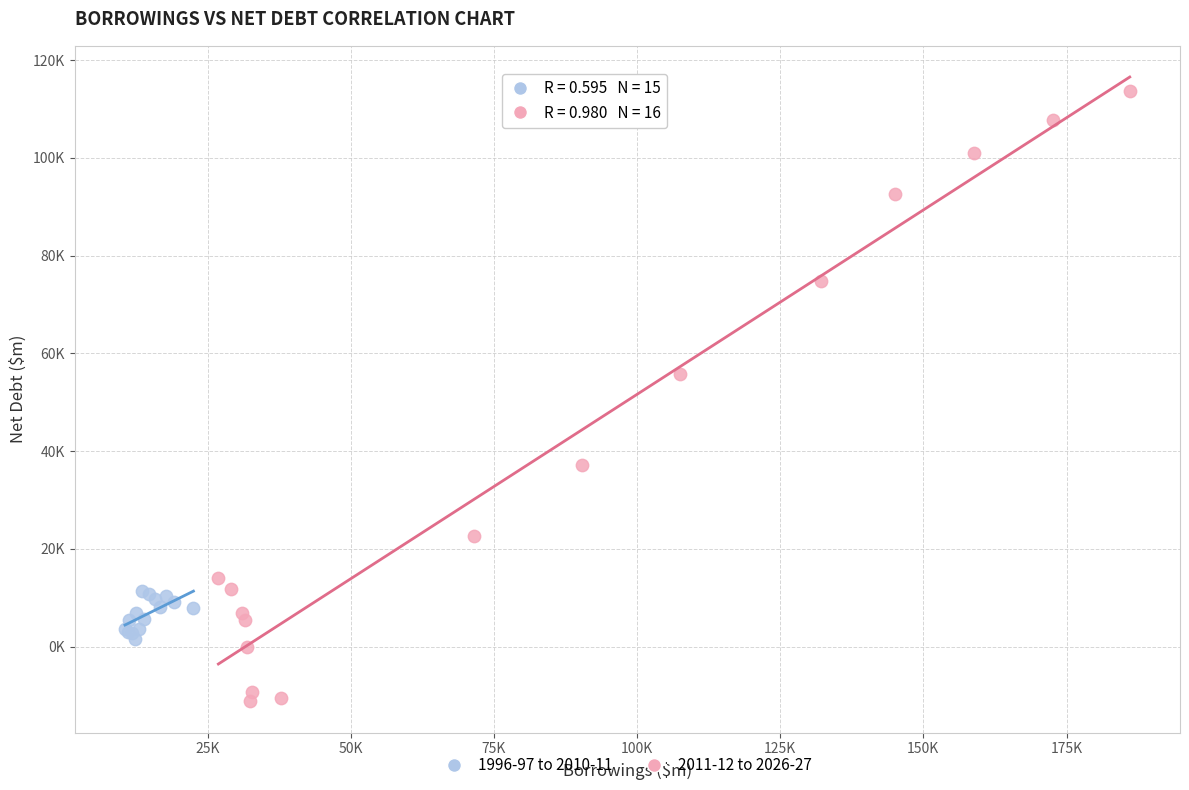

Which series has the largest Y range (max minus min)?

2011-12 to 2026-27